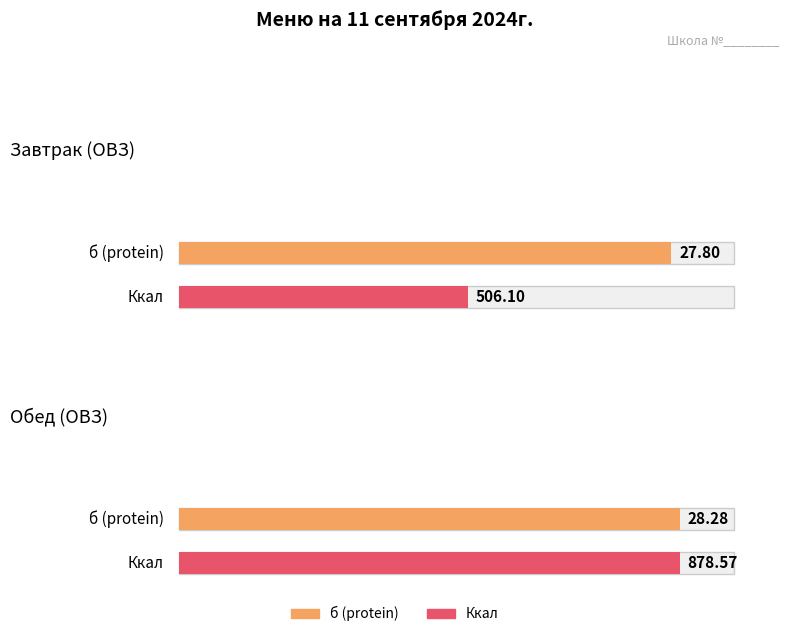

What is the label of the 2nd bar from the left?

Обед (ОВЗ)